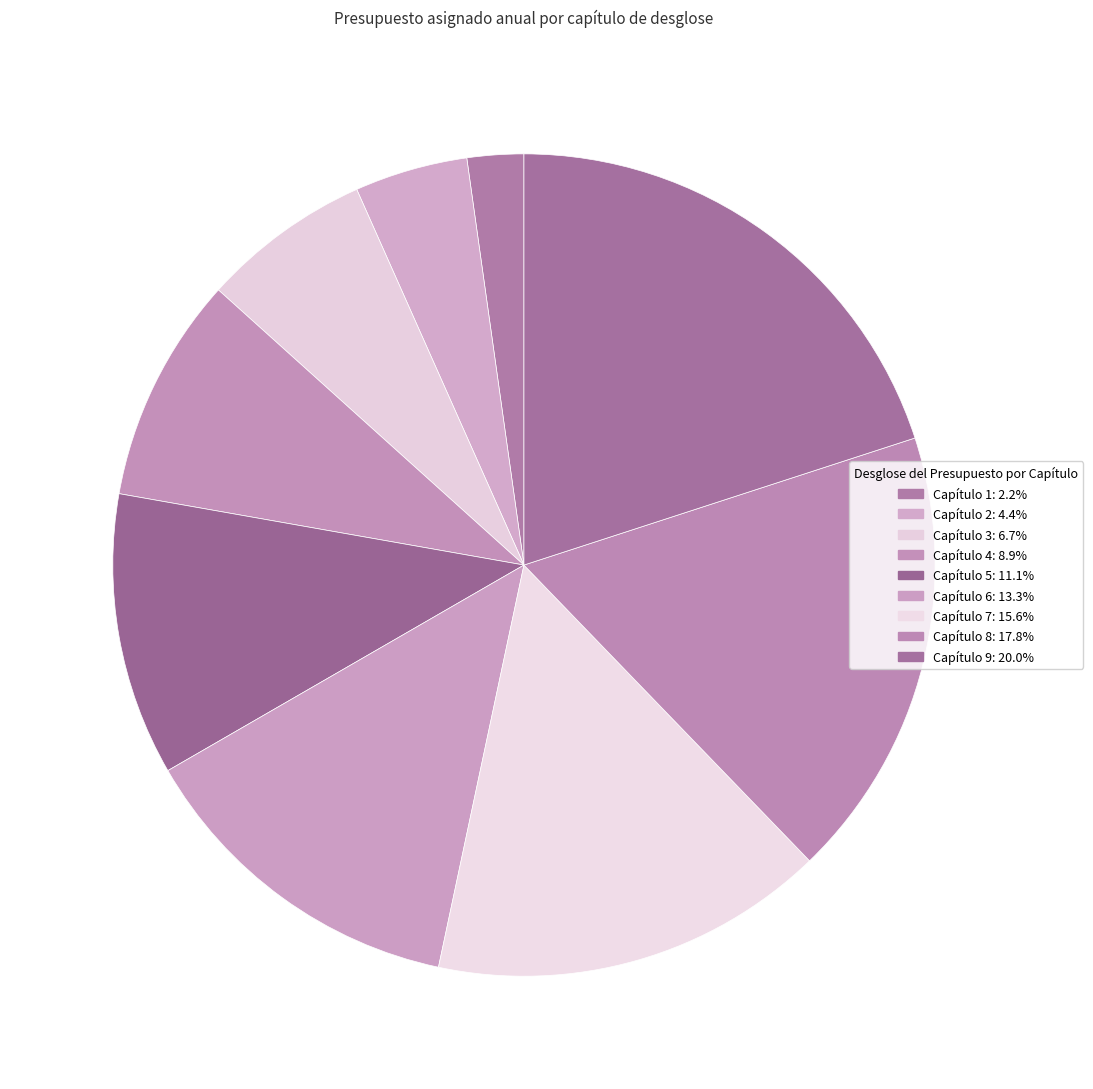

The Capítulo 4 slice represents 9% of the pie. True or false?

True